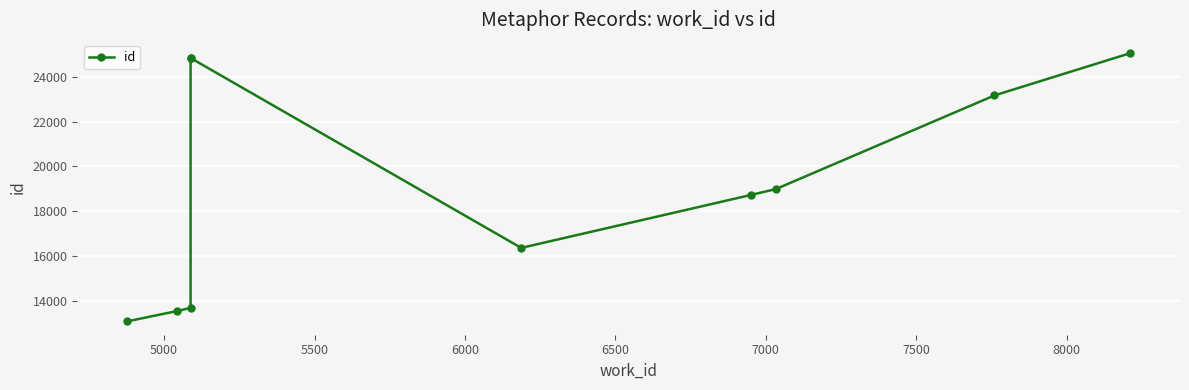

How many points are lower than both their immediate neighbors (excluding endpoints)?

1